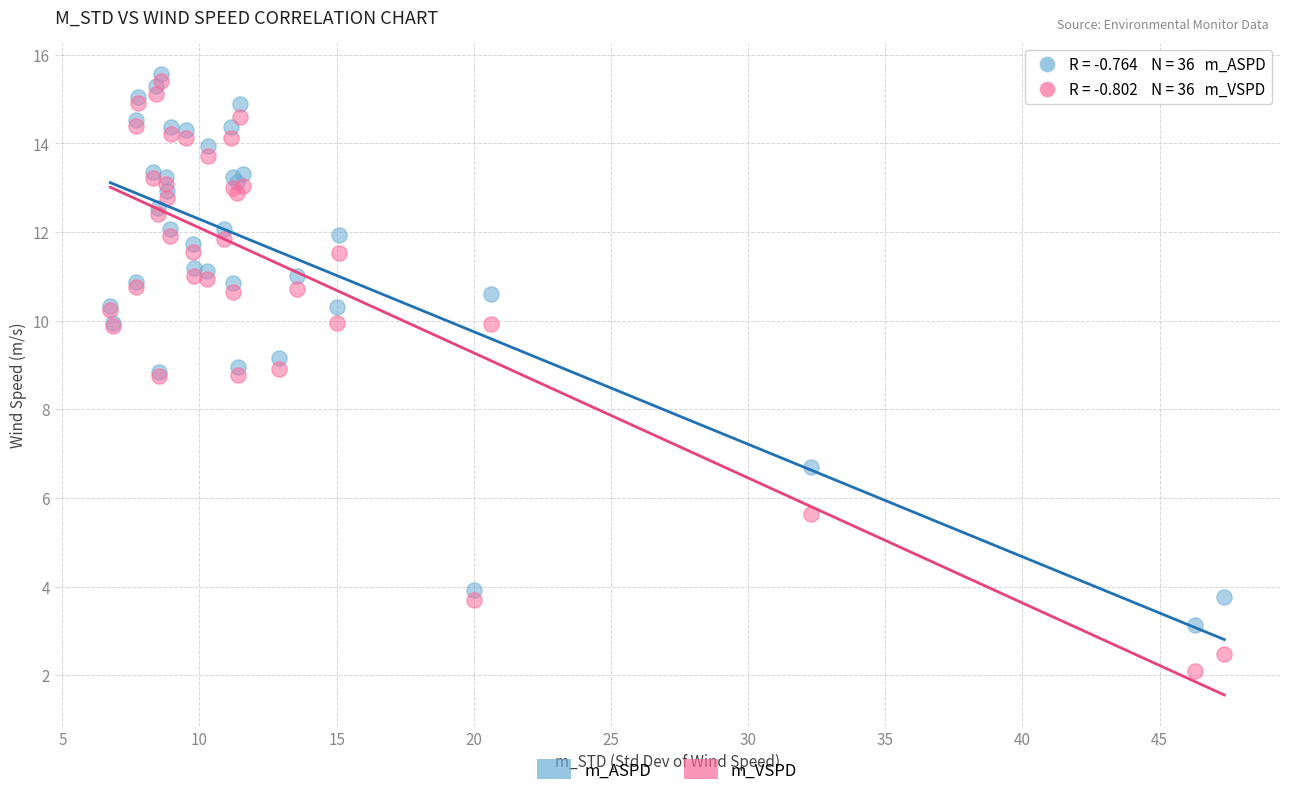

Which series contains the highest Y value?

m_ASPD